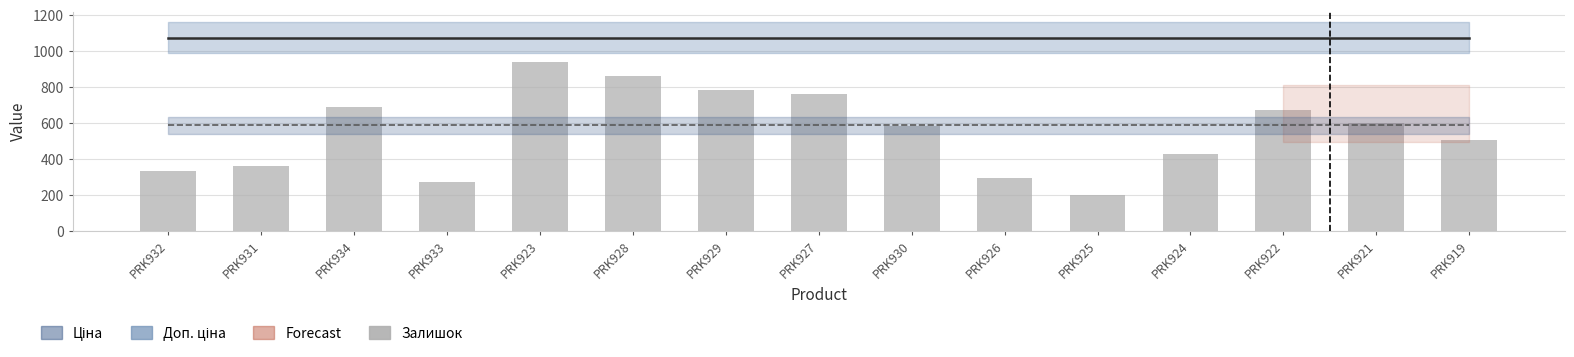

What is the average value?

552